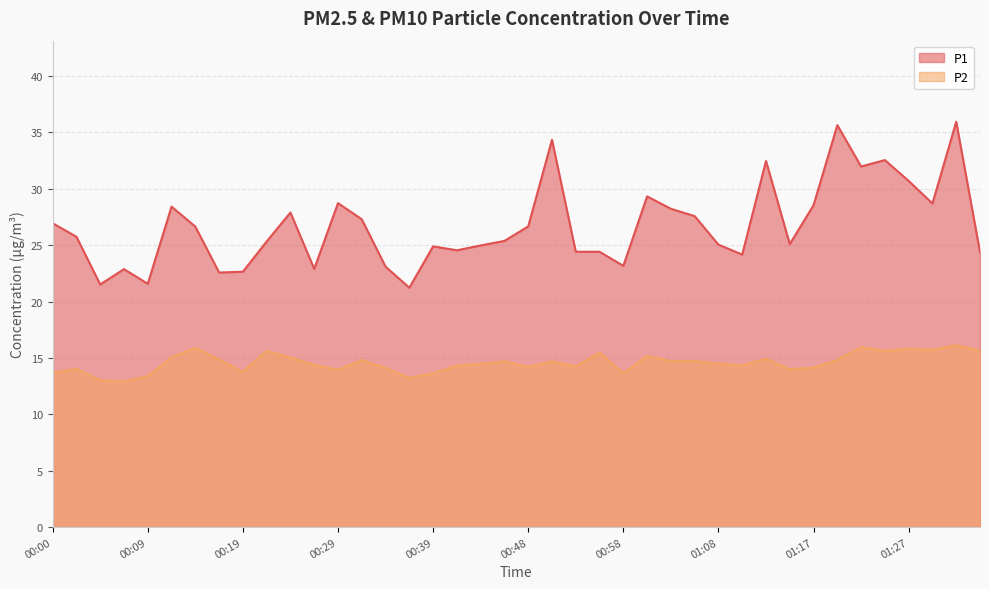

What is the value of the P2 point at the 37th from the left?

15.8